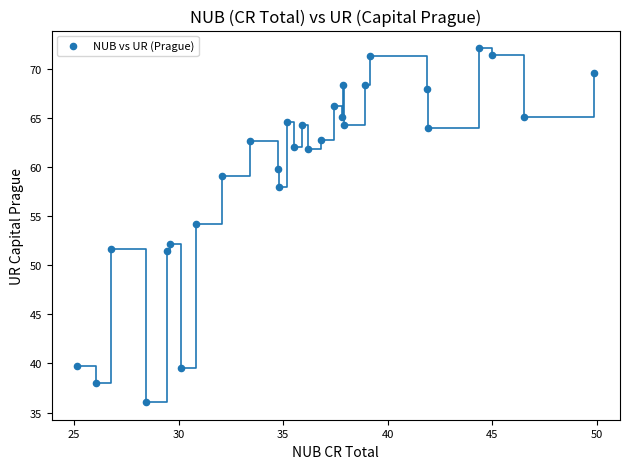

What is the range of X values (max minus min)?

24.7